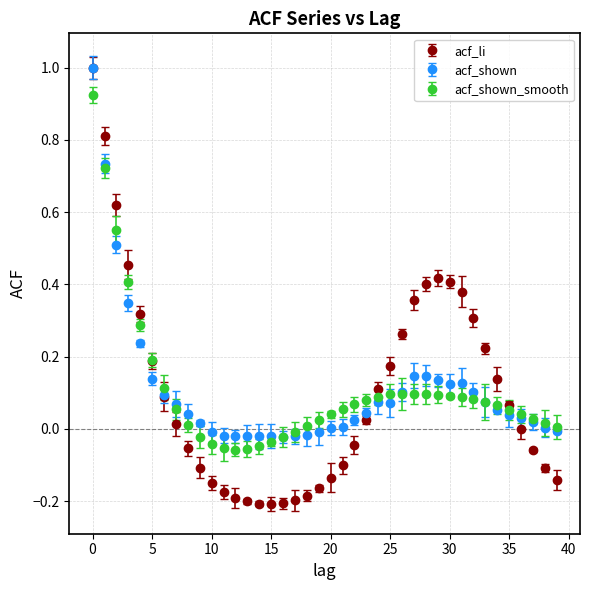

Which series has the largest range (max minus min)?

acf_li